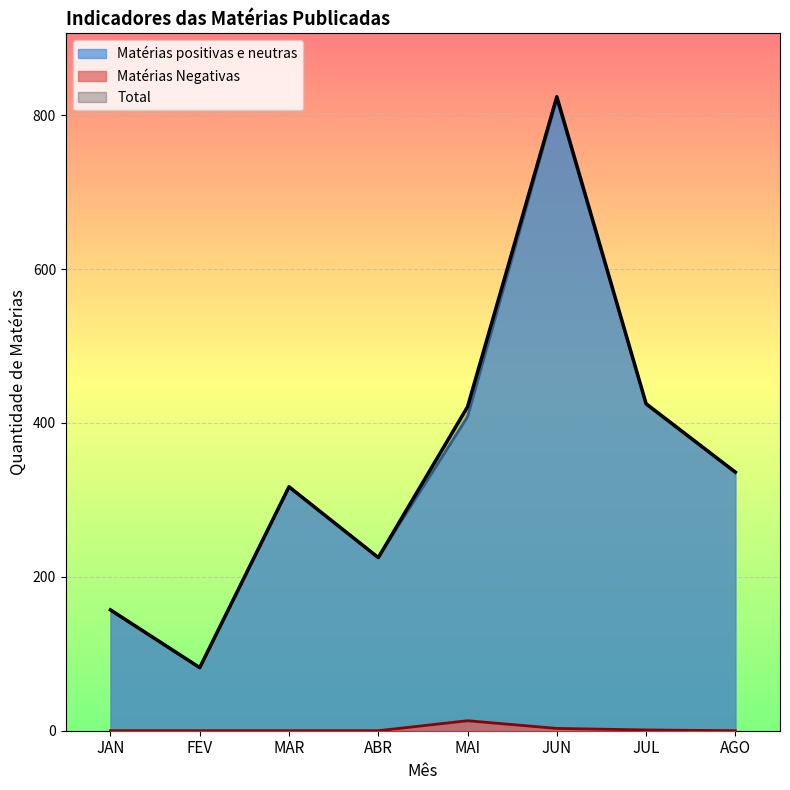

Rank the series by their maximum value, from lowest to highest.

Matérias Negativas, Matérias positivas e neutras, Total